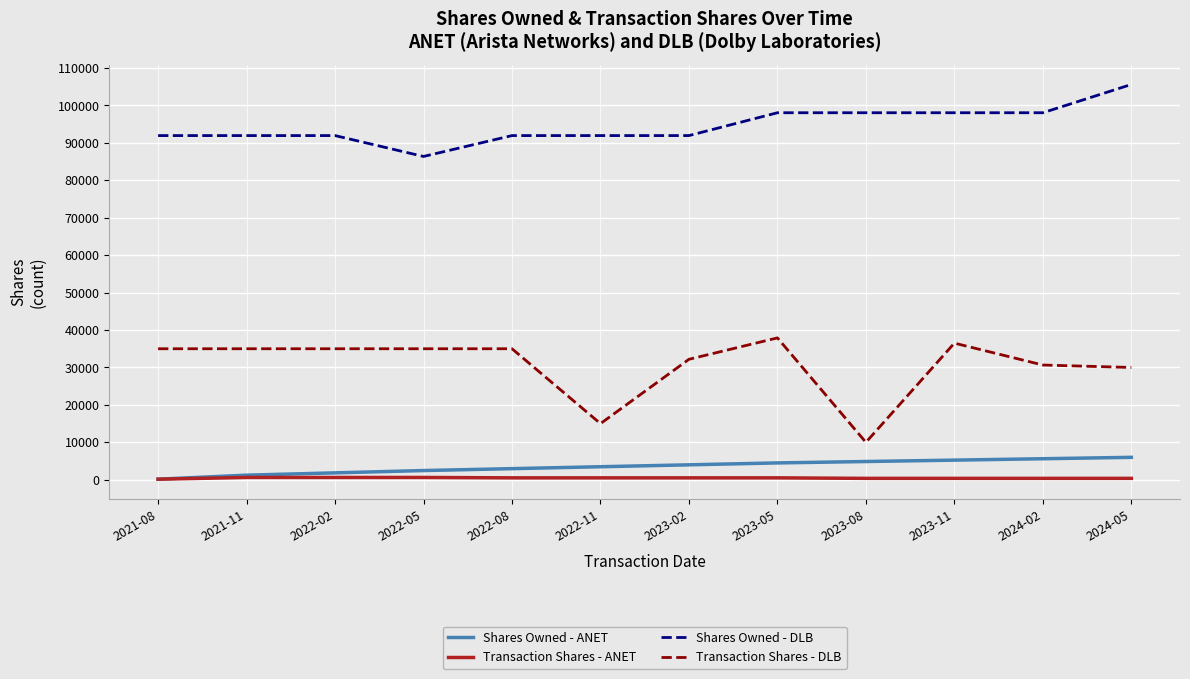

What is the difference between the highest and lowest values at 2024-05?

105226